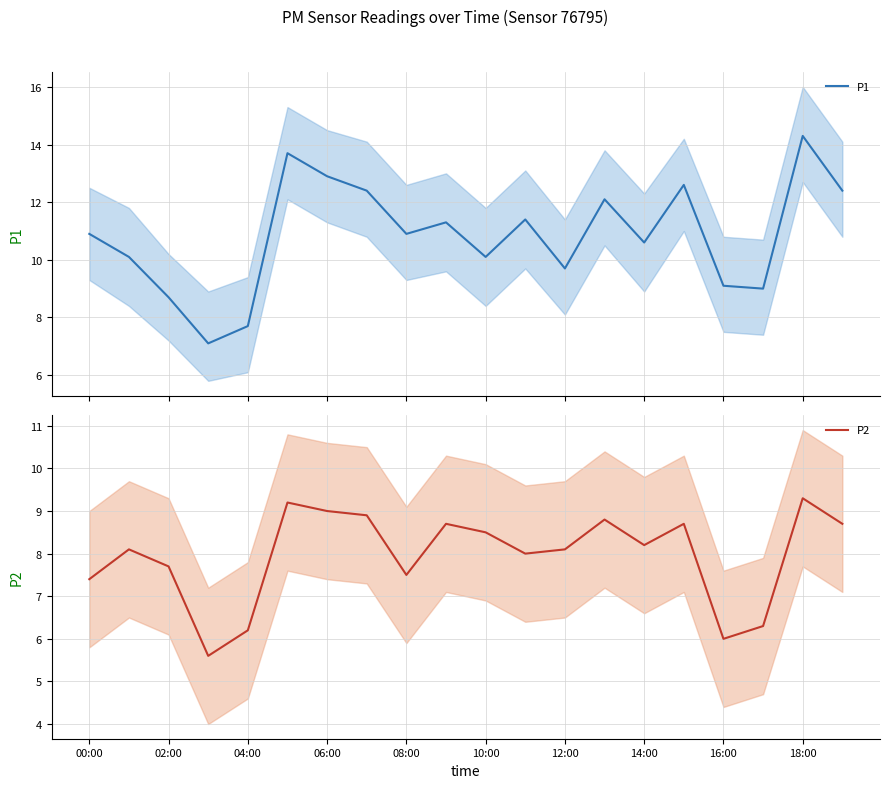

What is the value of the P2 point at the 1st from the left?

7.4